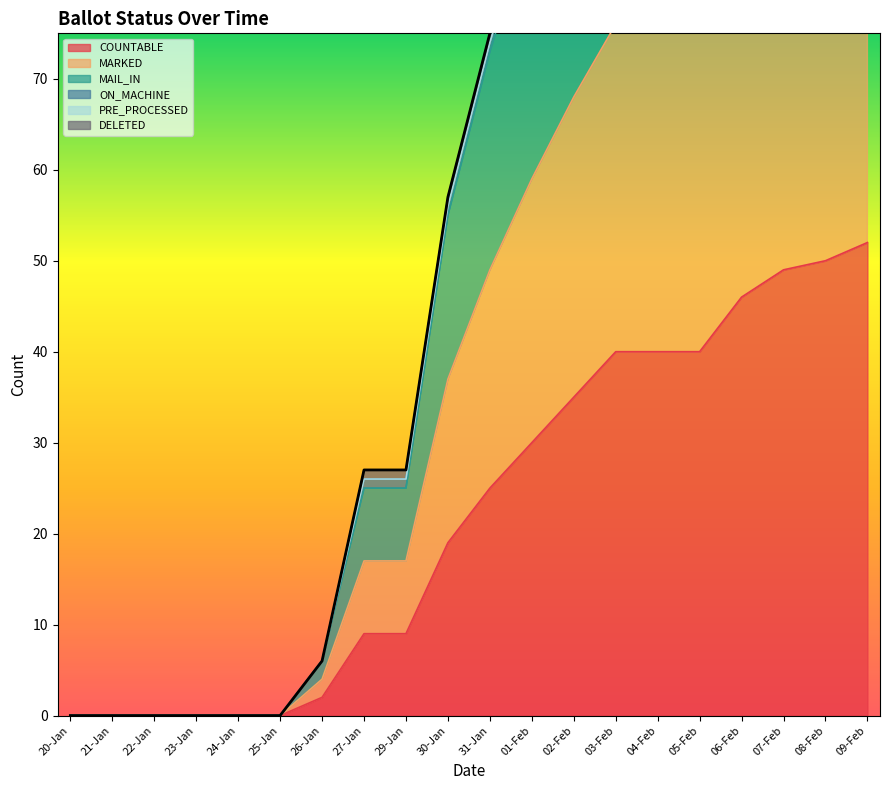

True or false: COUNTABLE has a value of 0 at 22-Jan.

True